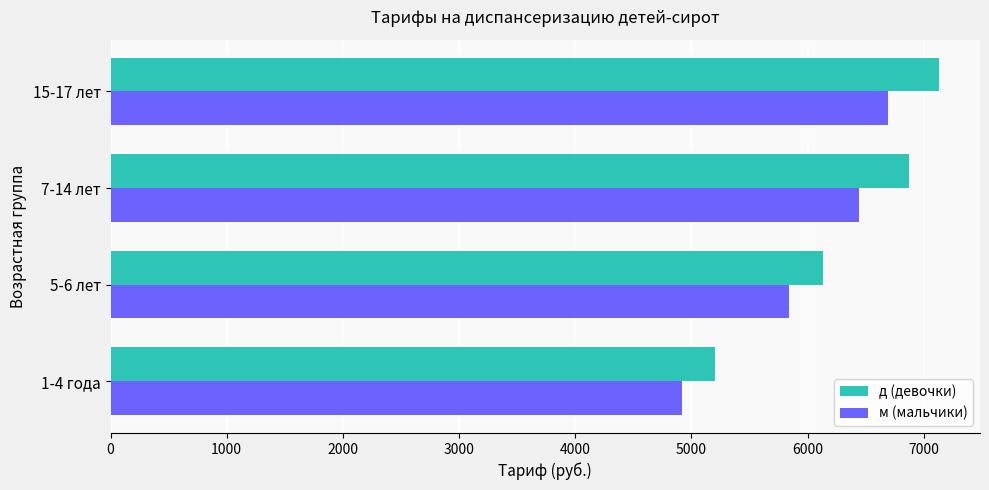

Read the м (мальчики) value at 1-4 года.

4919.1